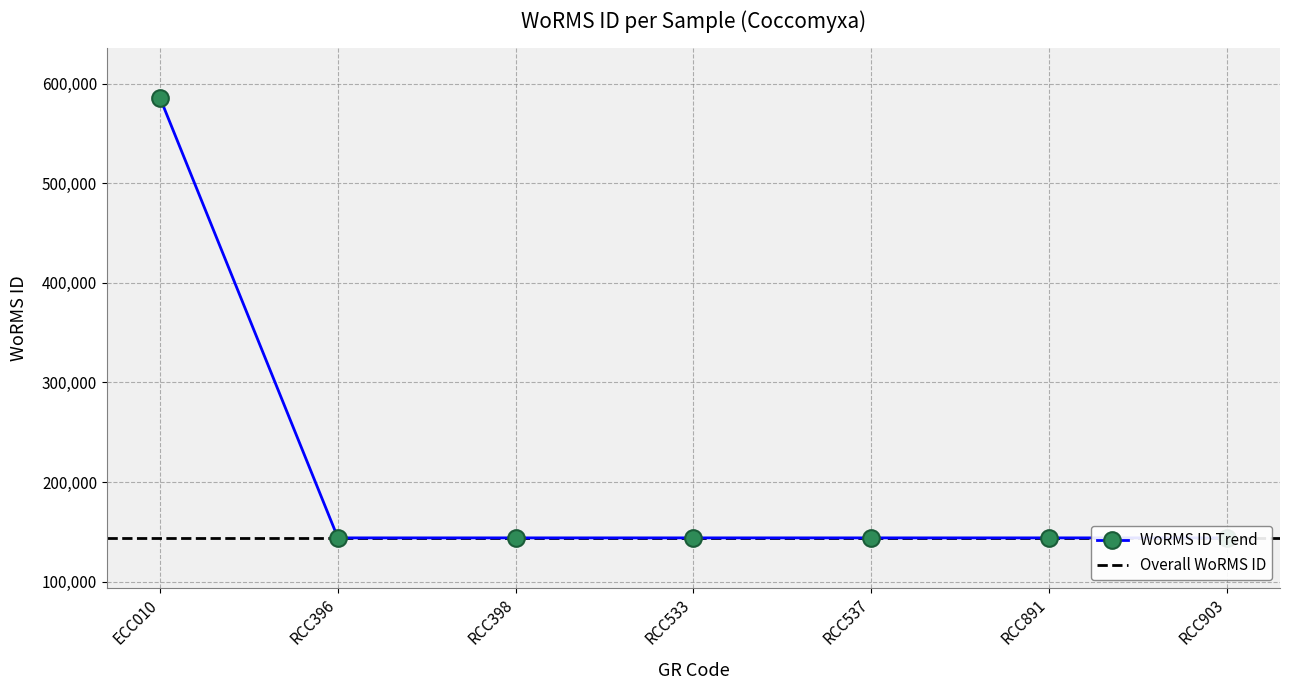

True or false: the data has more than 2 interior local peaks.

False